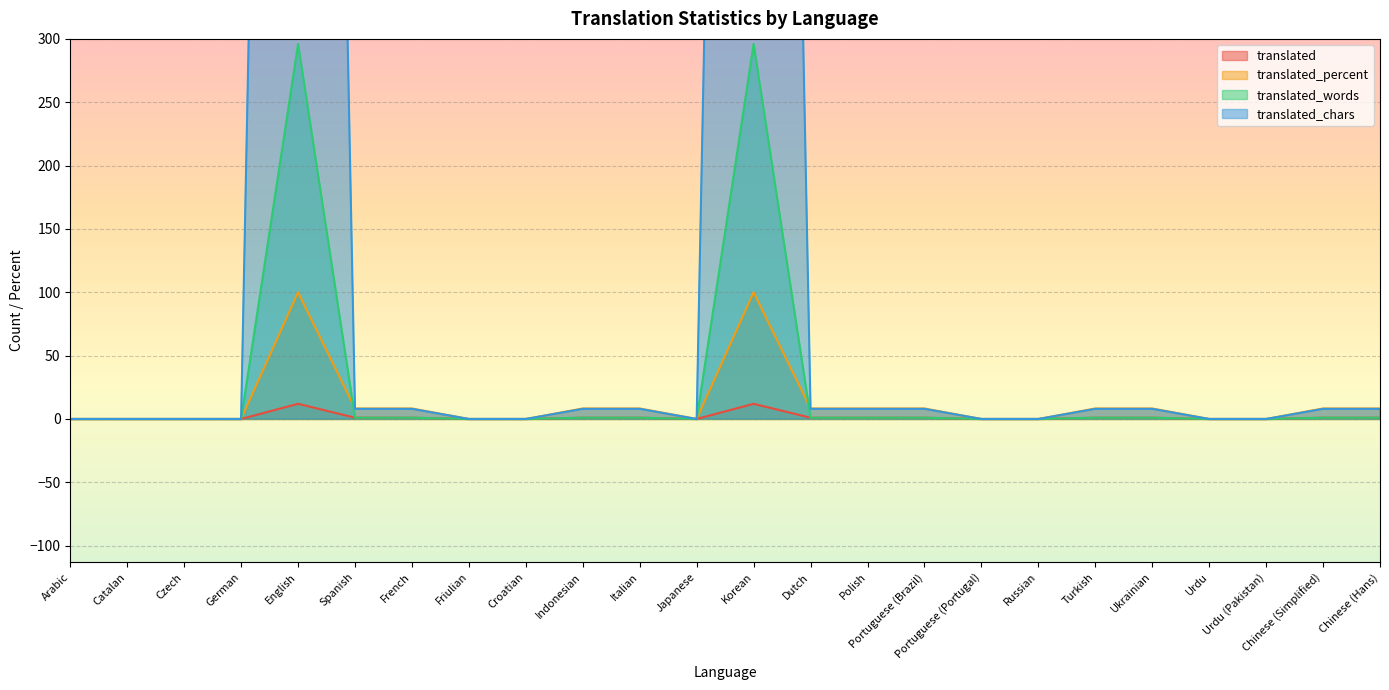

The translated_percent series shows 41.7 at English. True or false?

False